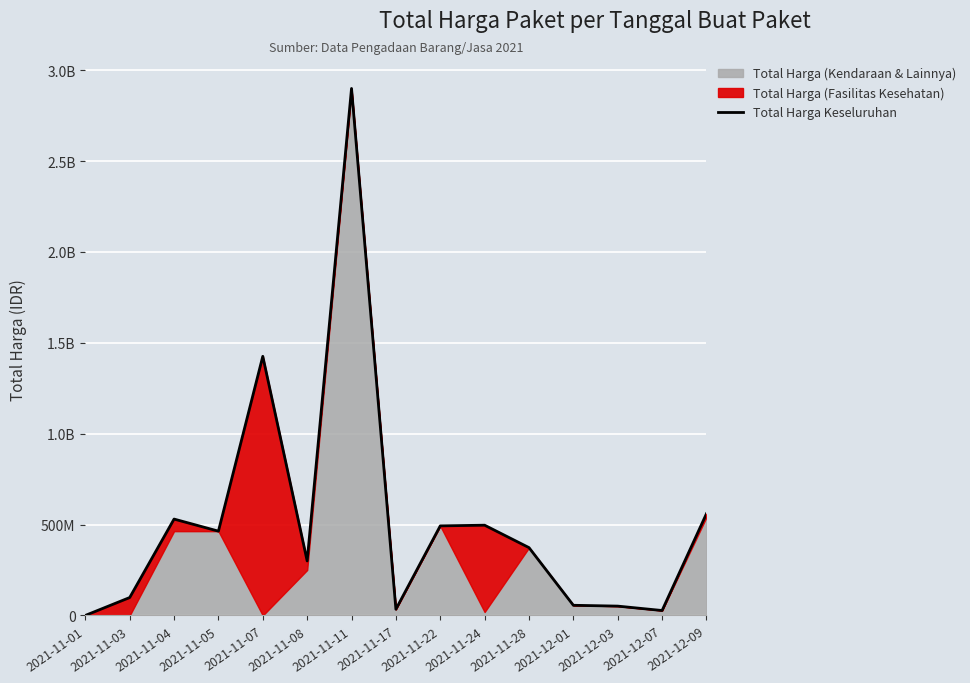

Rank the categories by value from highest to lowest.

2021-11-11, 2021-11-07, 2021-12-09, 2021-11-04, 2021-11-24, 2021-11-22, 2021-11-05, 2021-11-28, 2021-11-08, 2021-11-03, 2021-12-01, 2021-12-03, 2021-11-17, 2021-12-07, 2021-11-01